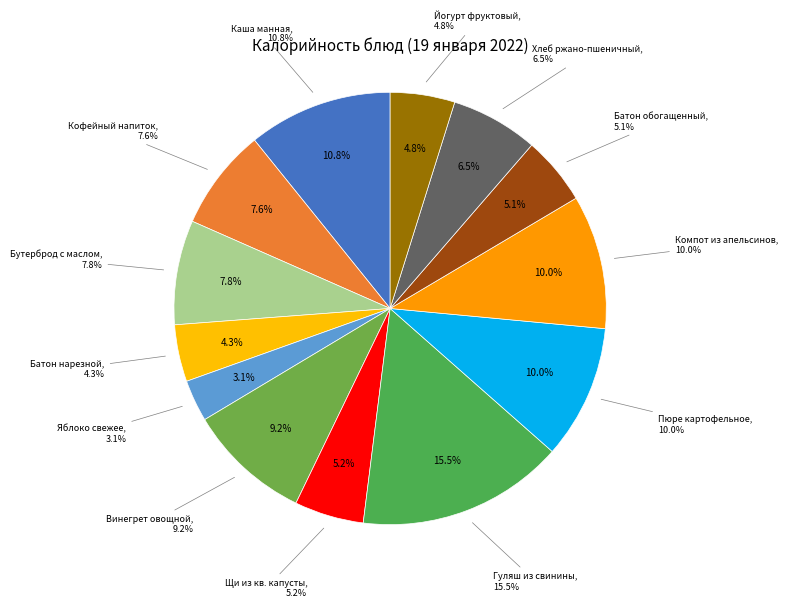

Combined, do Винегрет овощной and Компот из апельсинов account for over 50%?

No